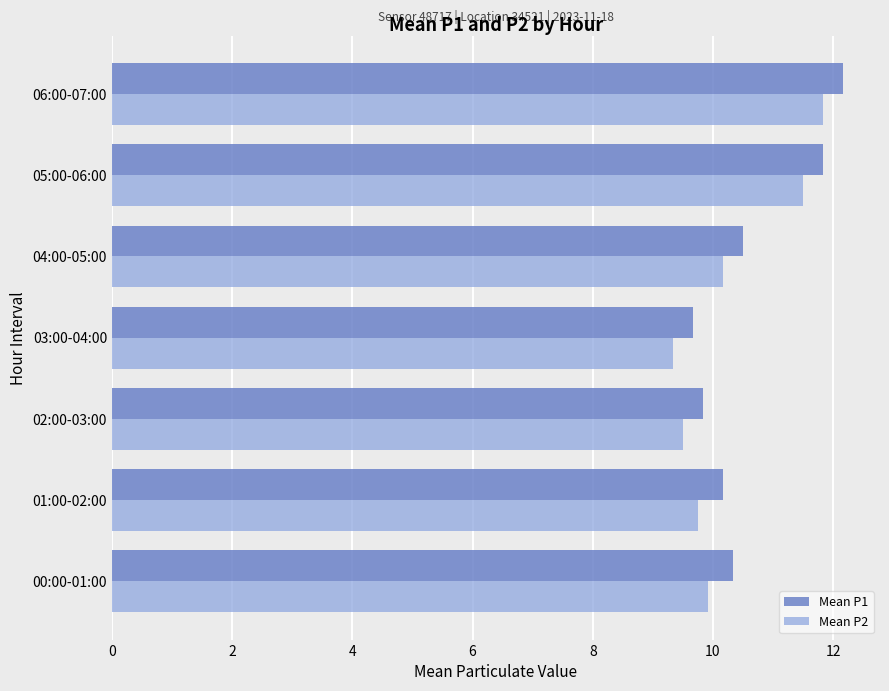

Is the value of Mean P1 at 06:00-07:00 greater than the value of Mean P2 at 00:00-01:00?

Yes